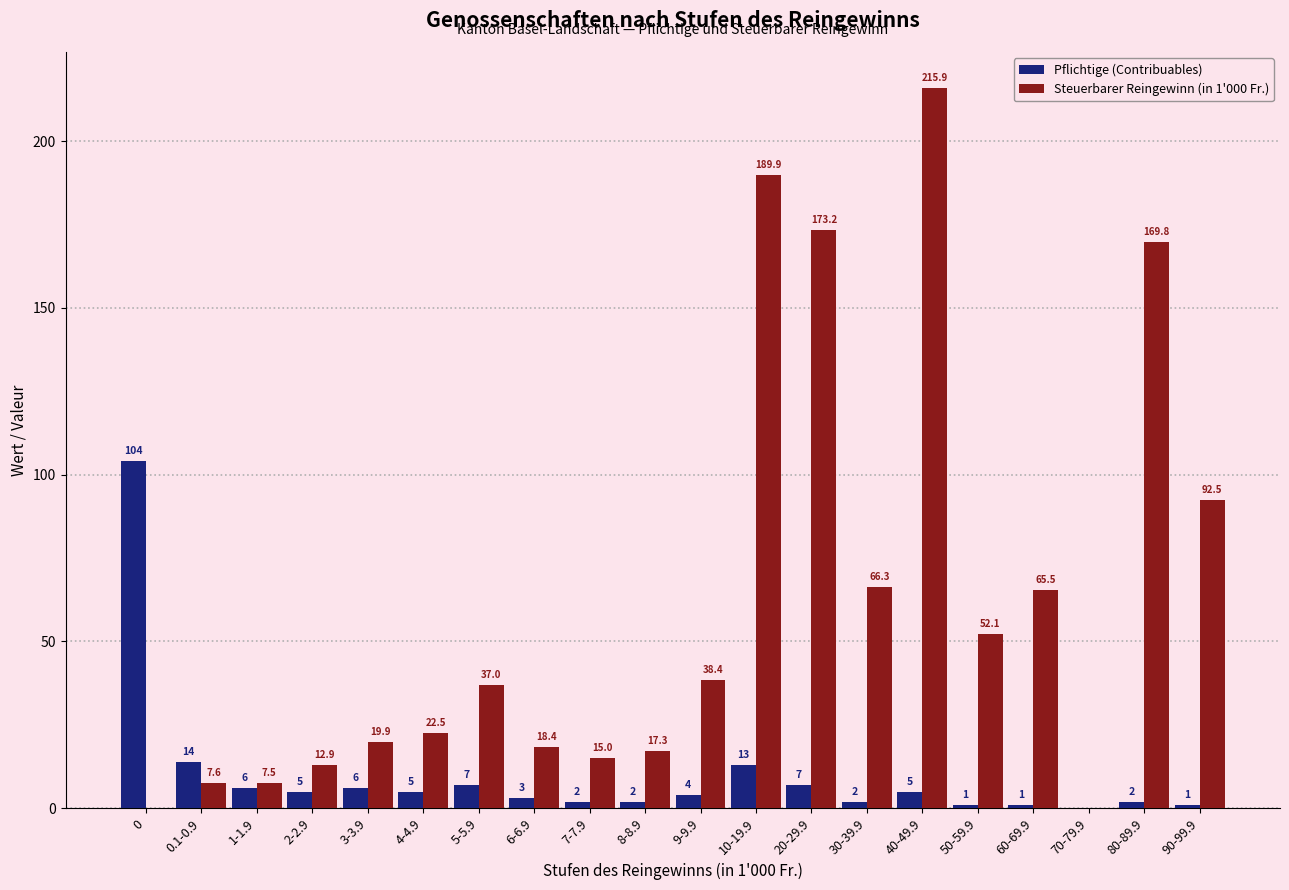

What is the average value of the Pflichtige (Contribuables) series?

9.5